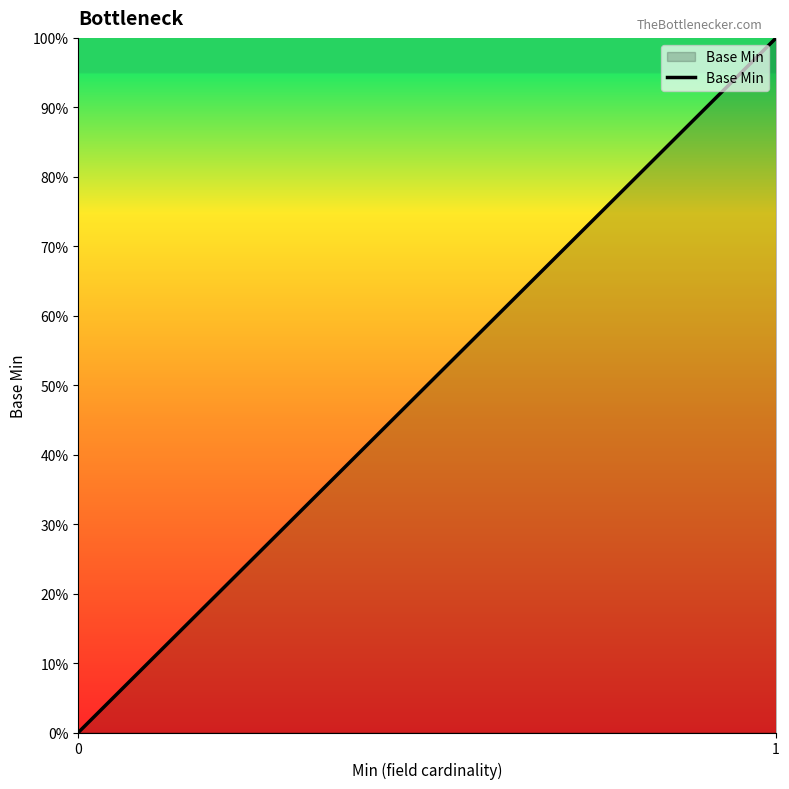

What is the difference between the maximum and minimum values?

1